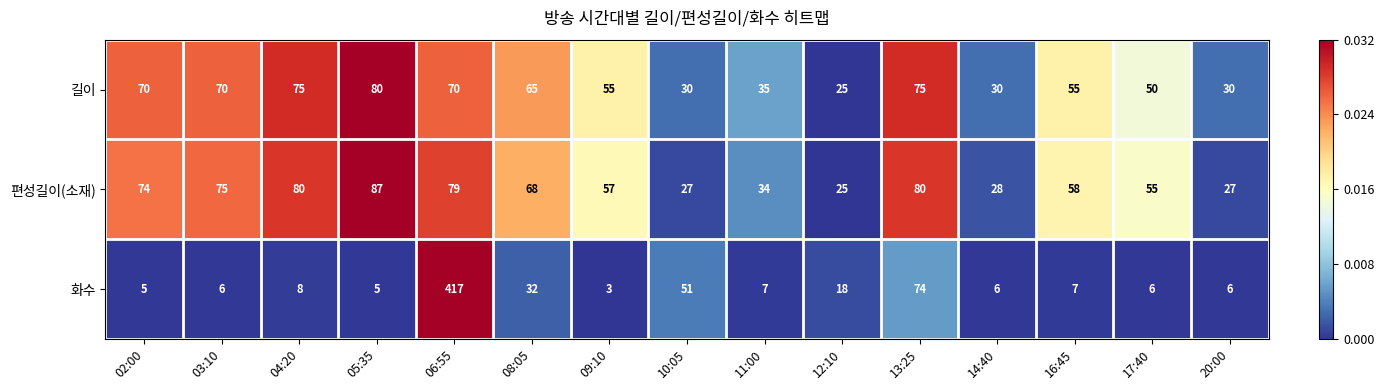

The value of 화수 at 14:40 is 6. True or false?

True